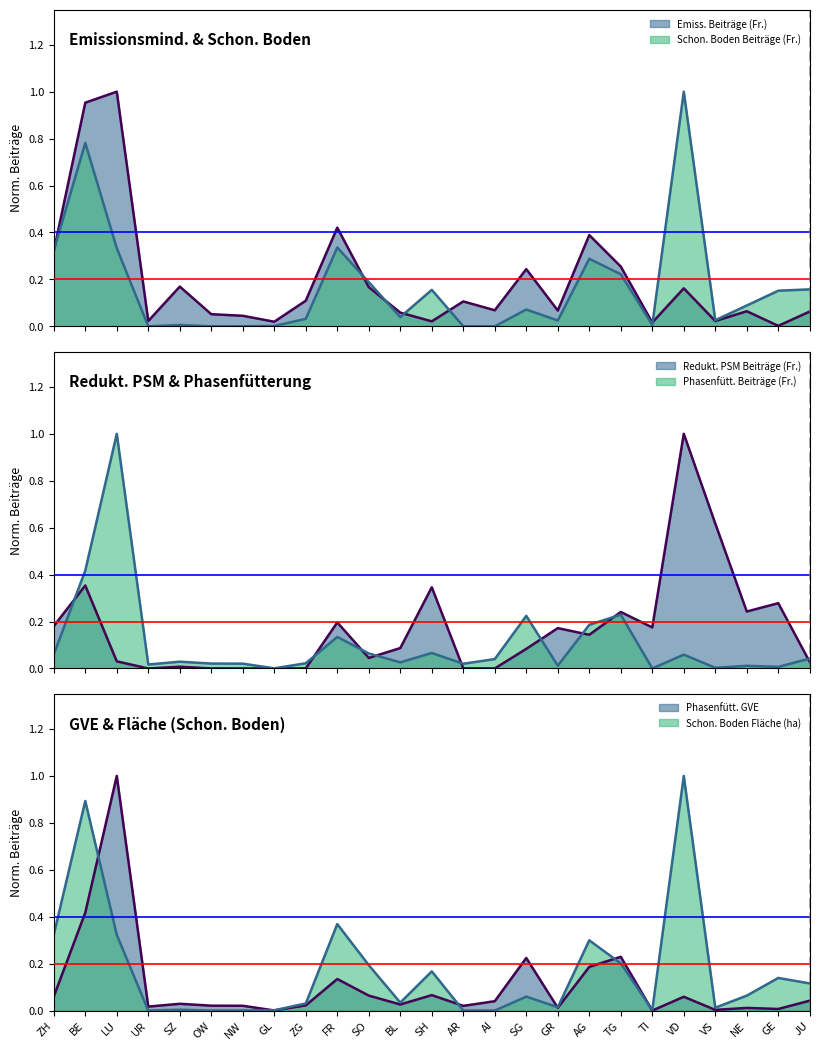

Is it true that Redukt. PSM Beiträge (Fr.) equals 0.1 at BL?

True